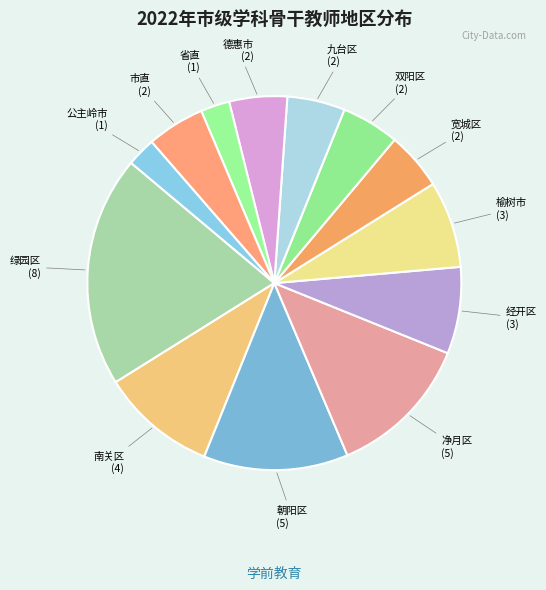

Is there a majority slice in this chart?

No